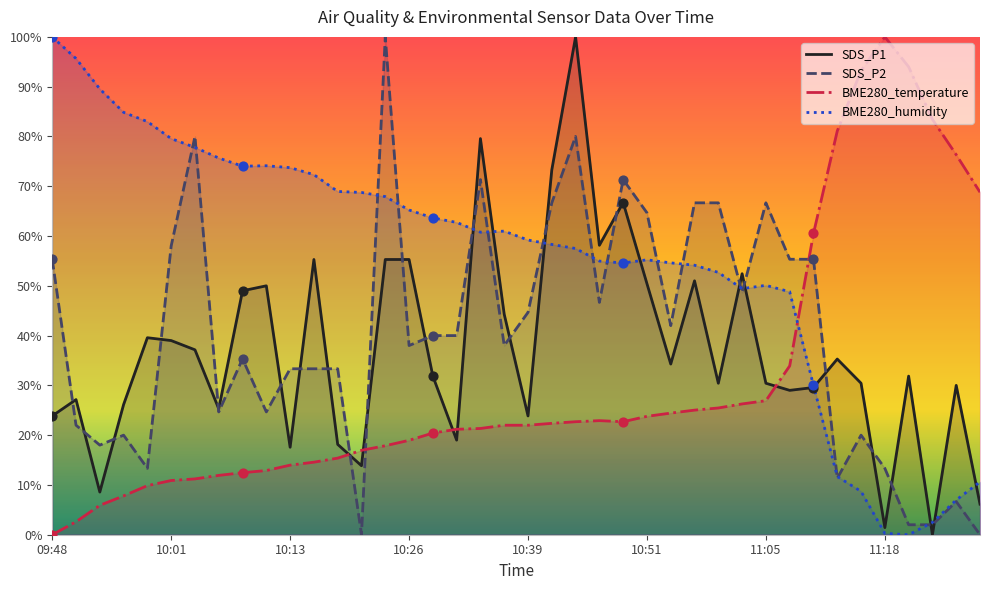

Which series reaches the minimum Y coordinate?

SDS_P1